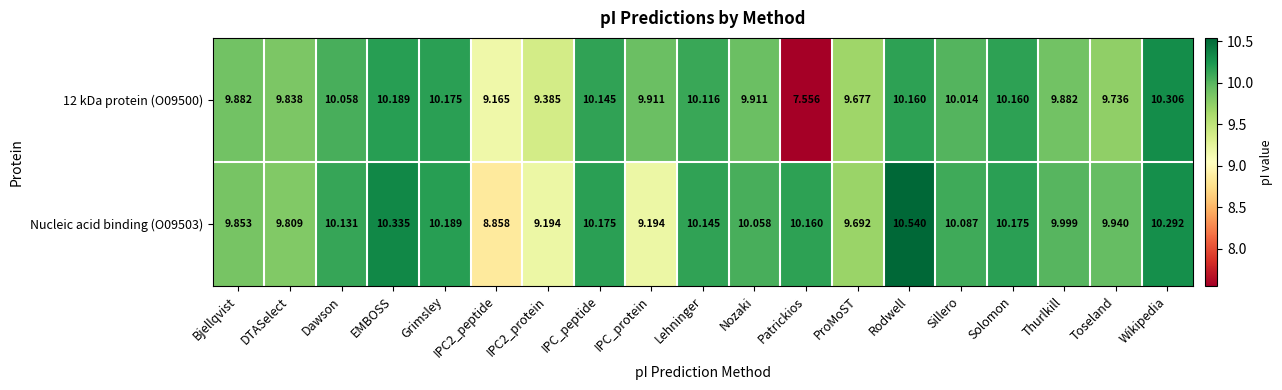

List the series in order of their overall mean, lowest first.

12 kDa protein (O09500), Nucleic acid binding (O09503)